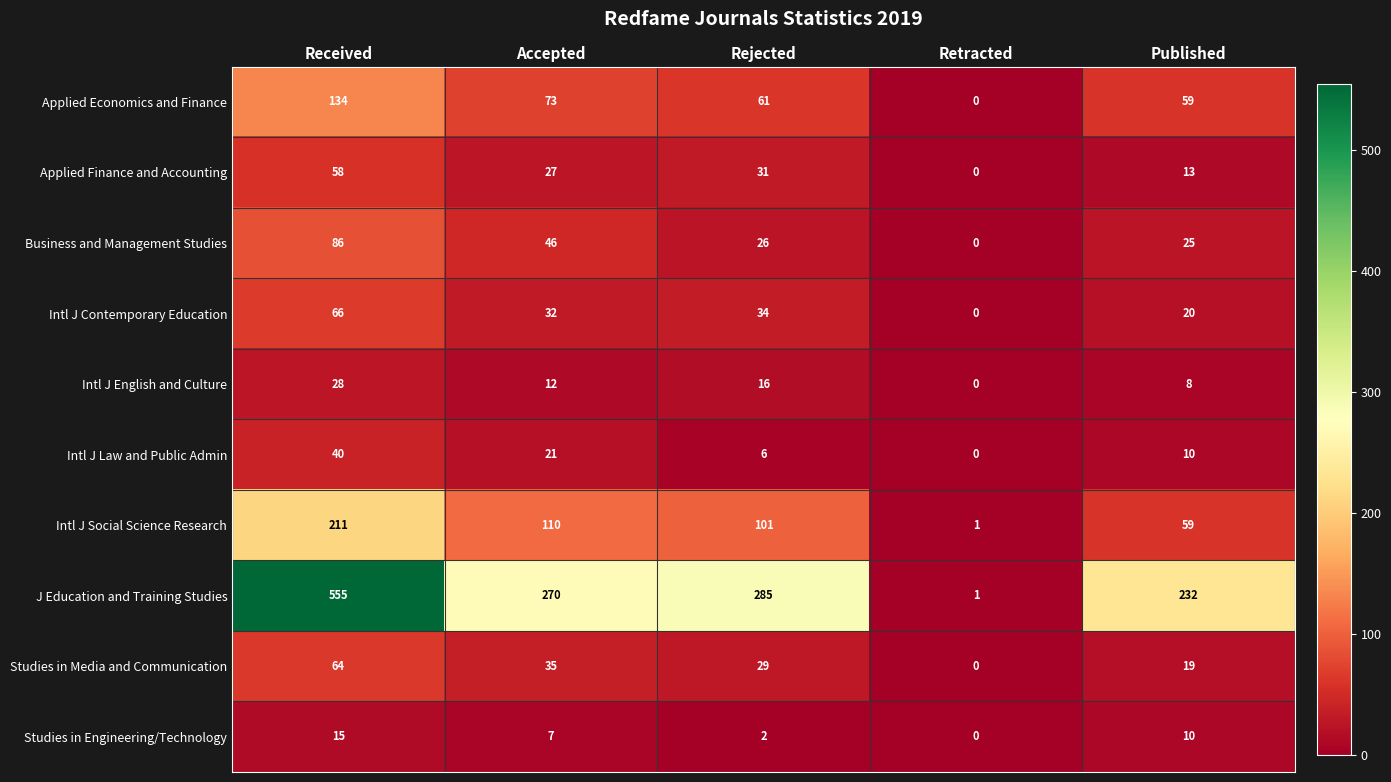

What is the approximate value of Intl J English and Culture at Rejected?

16